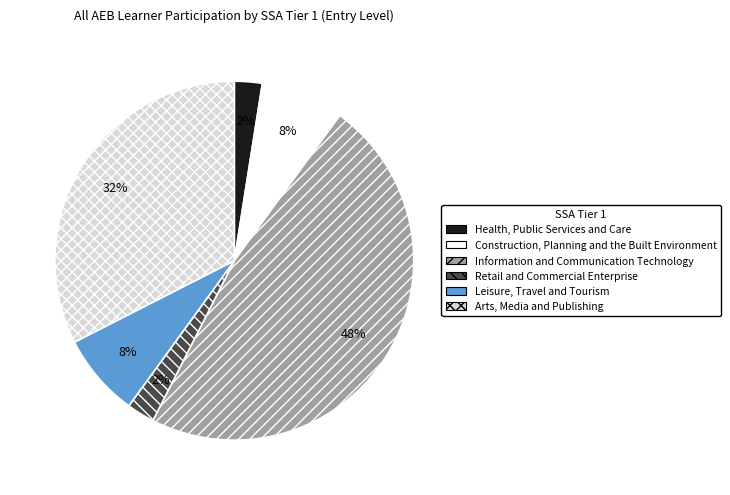

What is the largest slice in the pie chart?

Information and Communication Technology